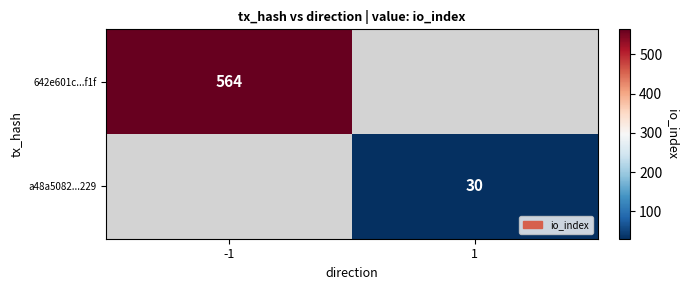

Is the value of a48a5082...229 at 1 greater than the value of 642e601c...f1f at -1?

No